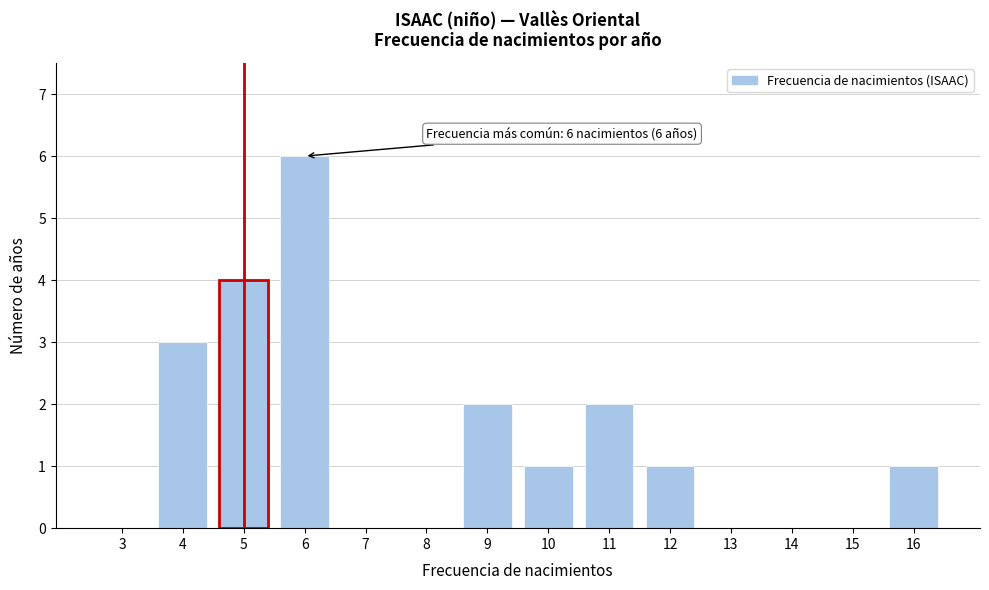

Reading left to right, transcribe all the data shown in this chart.

3=0	4=3	5=4	6=6	7=0	8=0	9=2	10=1	11=2	12=1	13=0	14=0	15=0	16=1